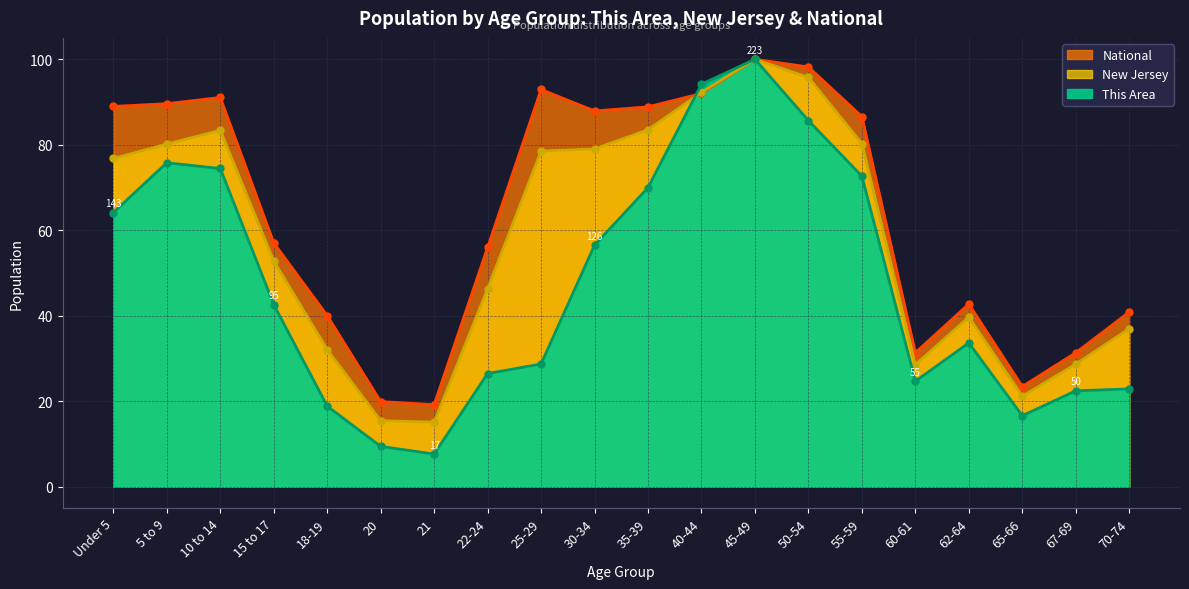

What is the sum of all New Jersey values?

1166.4